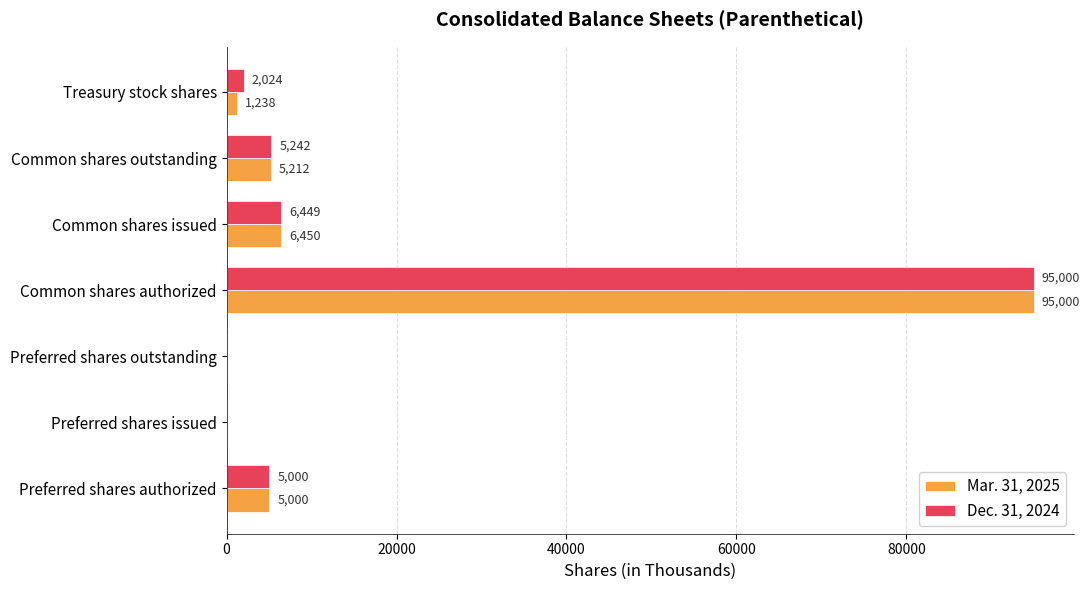

What is the average value of the Mar. 31, 2025 series?

16129